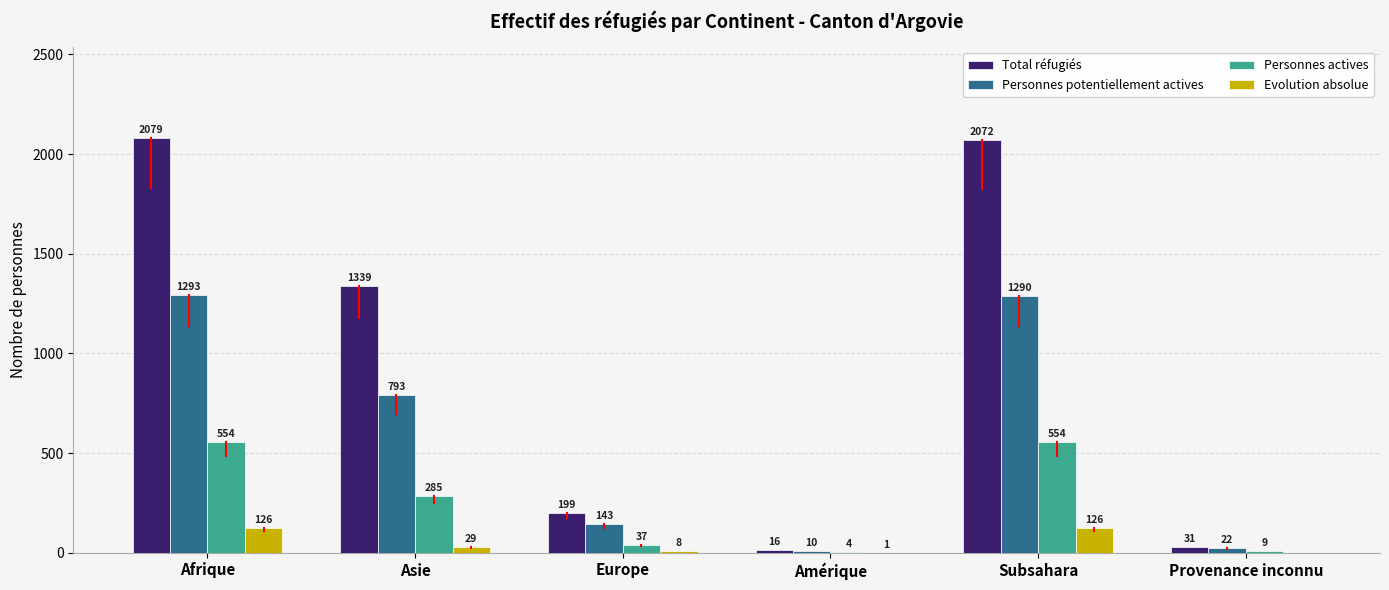

At which category does the chart reach its peak across all series?

Afrique